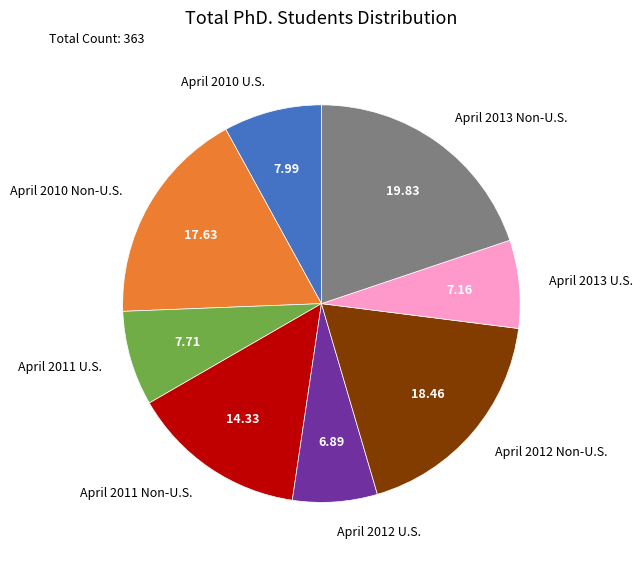

Which category has the biggest portion of the pie?

April 2013 Non-U.S.